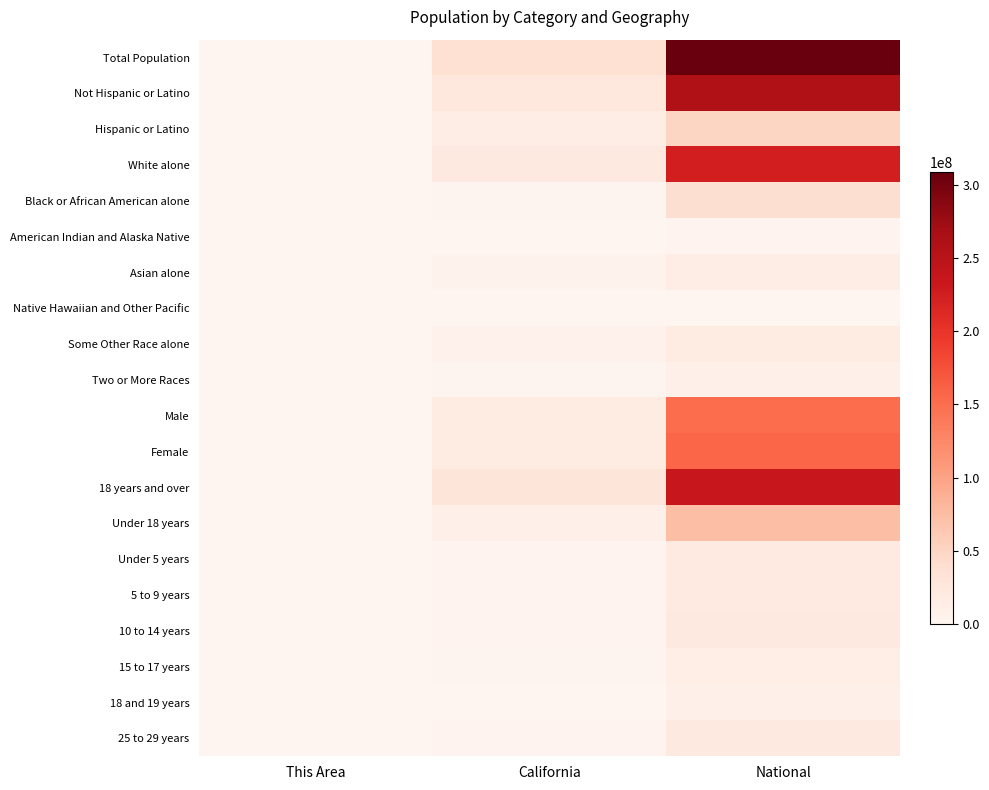

Which has a higher value, This Area or National?

National